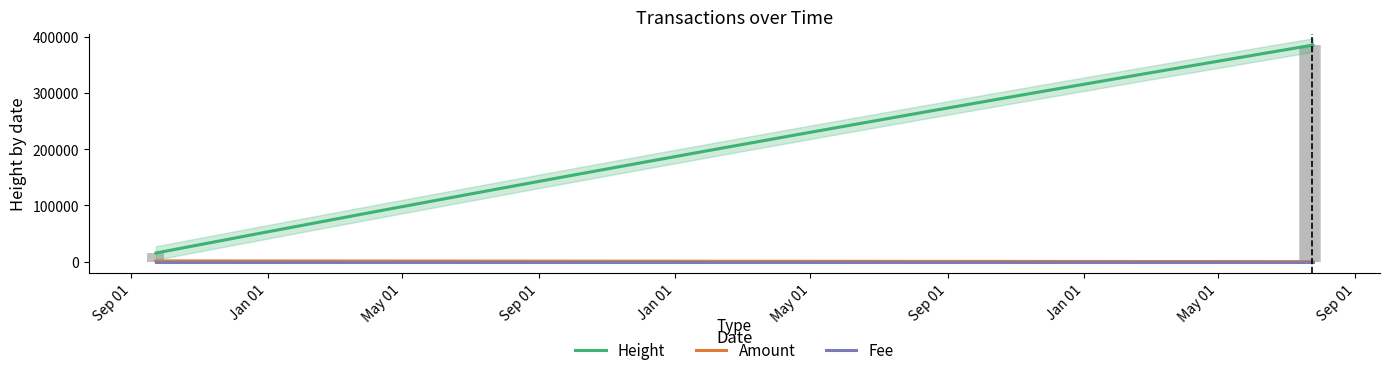

Count the number of data series in this chart.

3